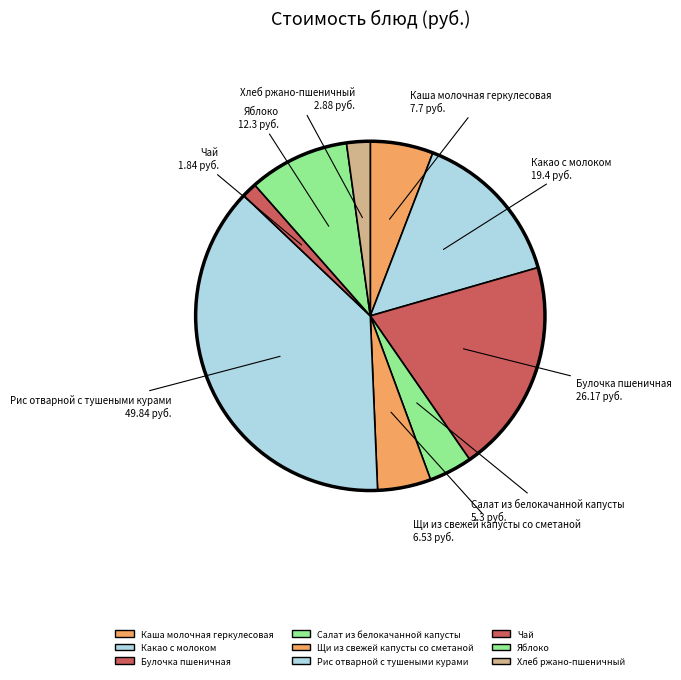

How many segments does this pie chart have?

9